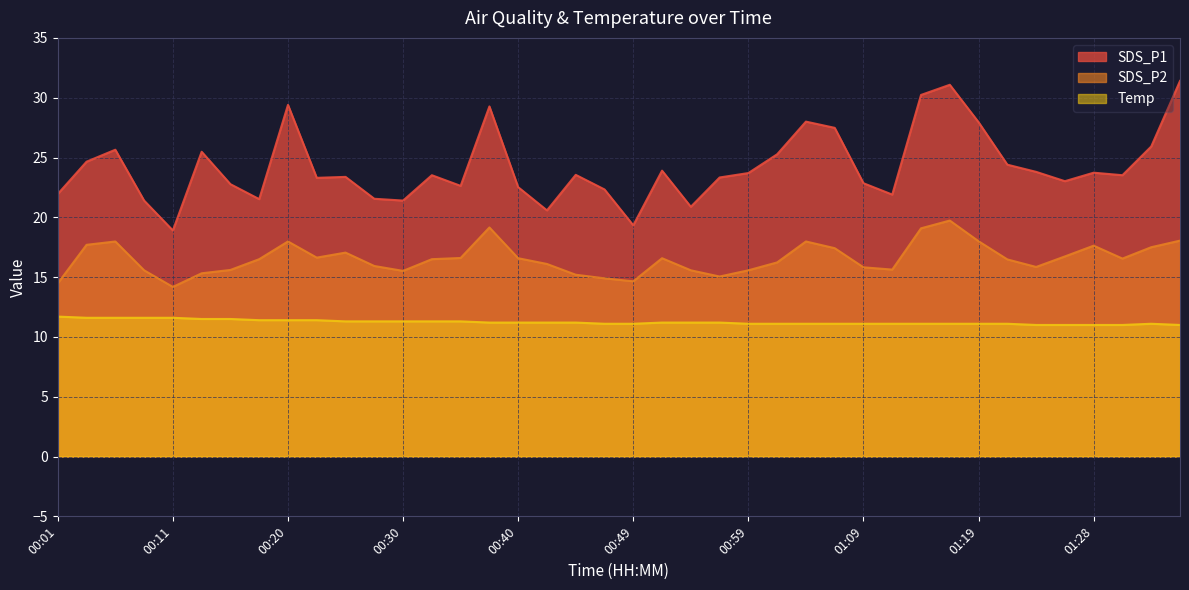

True or false: SDS_P2 has a value of 24.6 at 00:06.

False